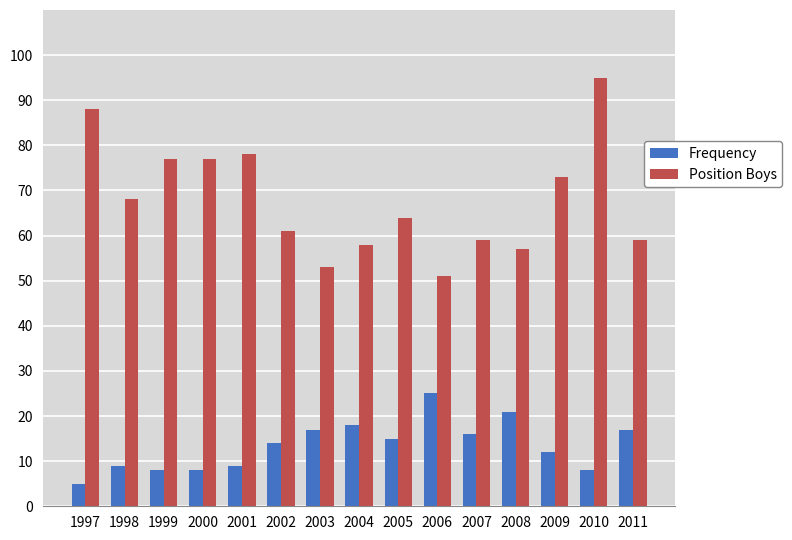

Are the bars grouped side by side (vs. stacked)?

Yes